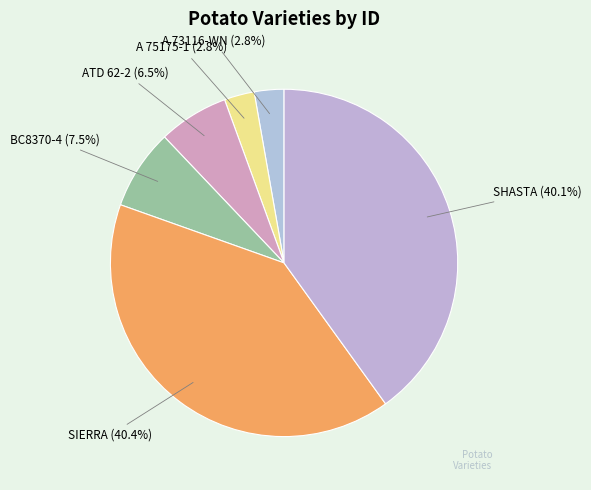

How much of the chart is everything except SIERRA?

59.6%